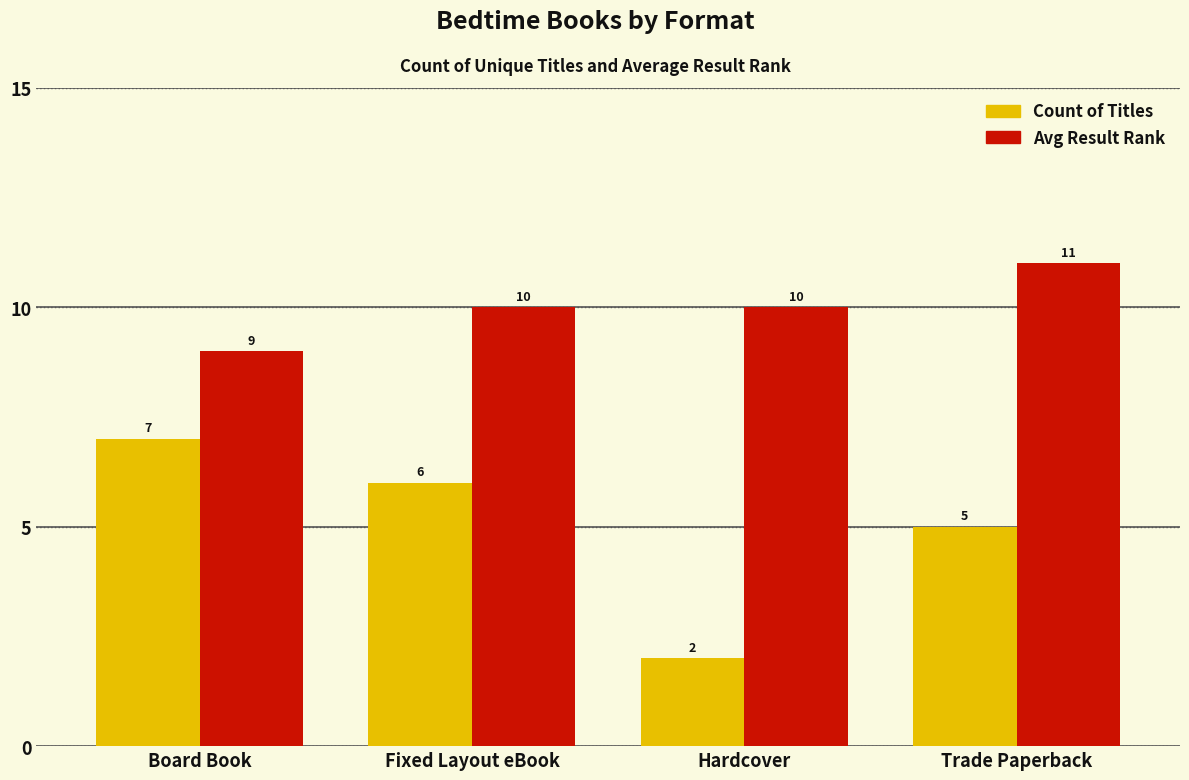

Reading left to right, list all the values displayed in this chart.

Count of Titles: Board Book=7	Fixed Layout eBook=6	Hardcover=2	Trade Paperback=5
Avg Result Rank: Board Book=9	Fixed Layout eBook=10	Hardcover=10	Trade Paperback=11